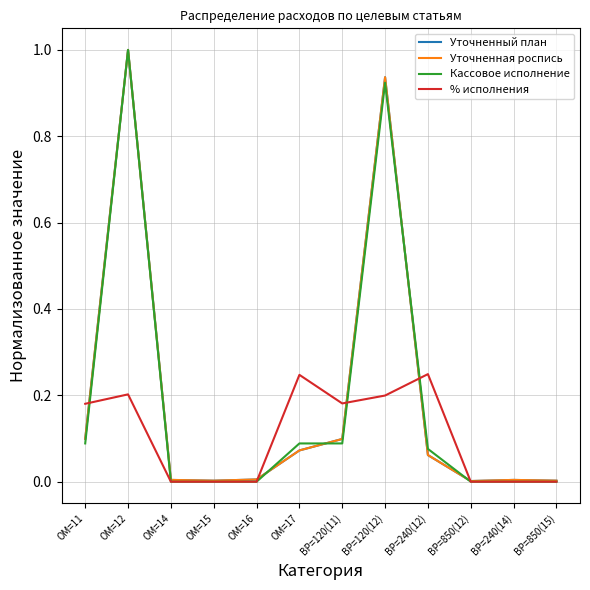

Which has a higher value, ОМ=16 or ОМ=11?

ОМ=11